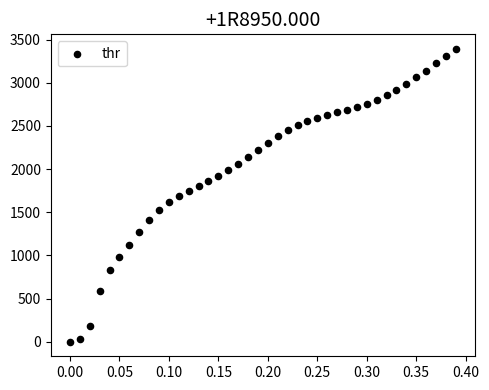

What is the range of Y values (max minus min)?

3390.1